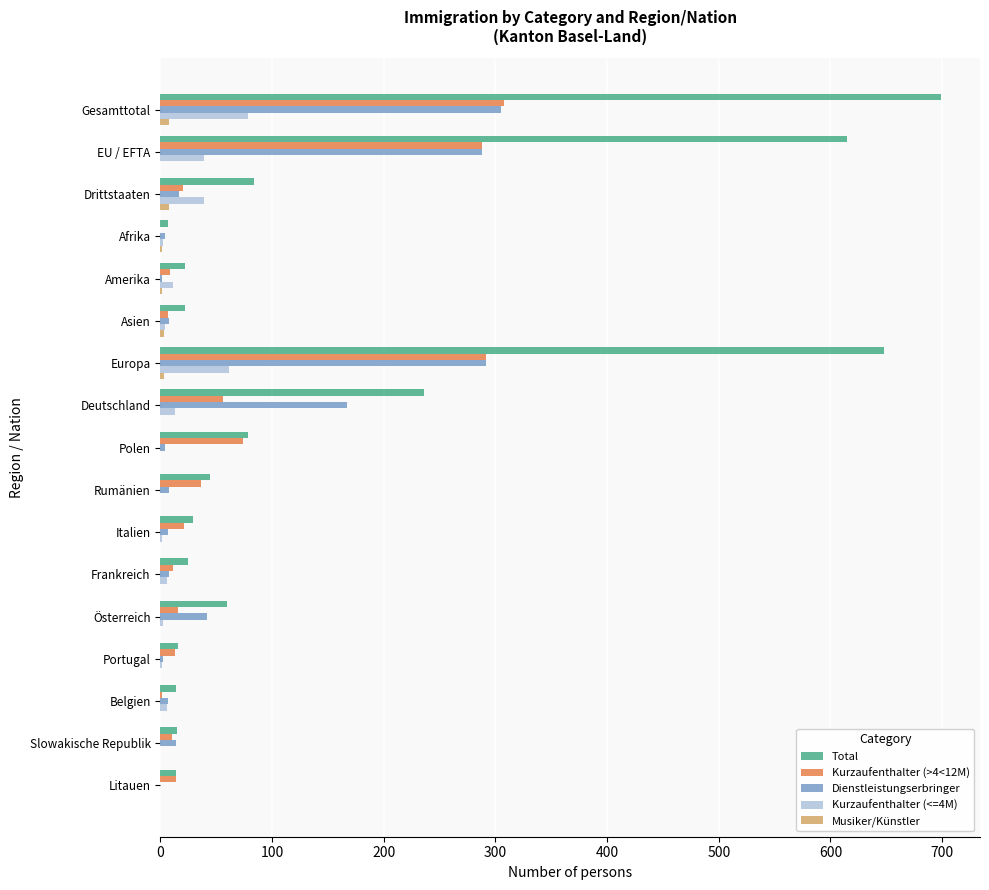

How many data points in Musiker/Künstler are above 0?

6